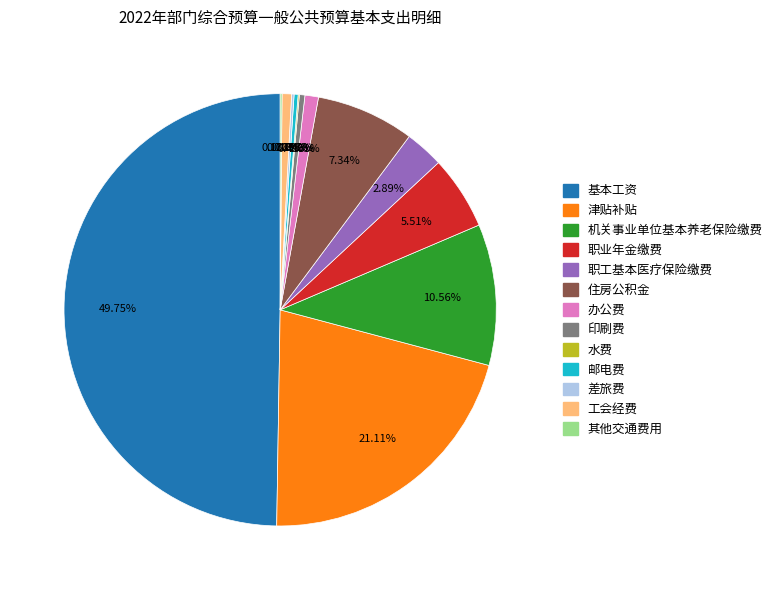

Which slice is the largest?

基本工资